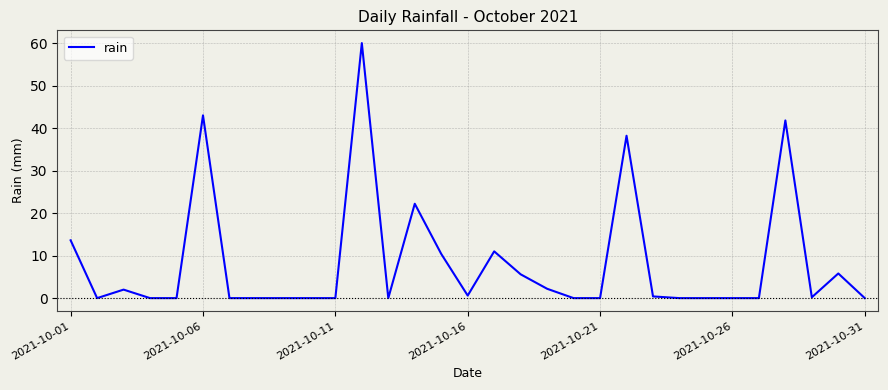

What is the difference between the maximum and minimum values?

60.0